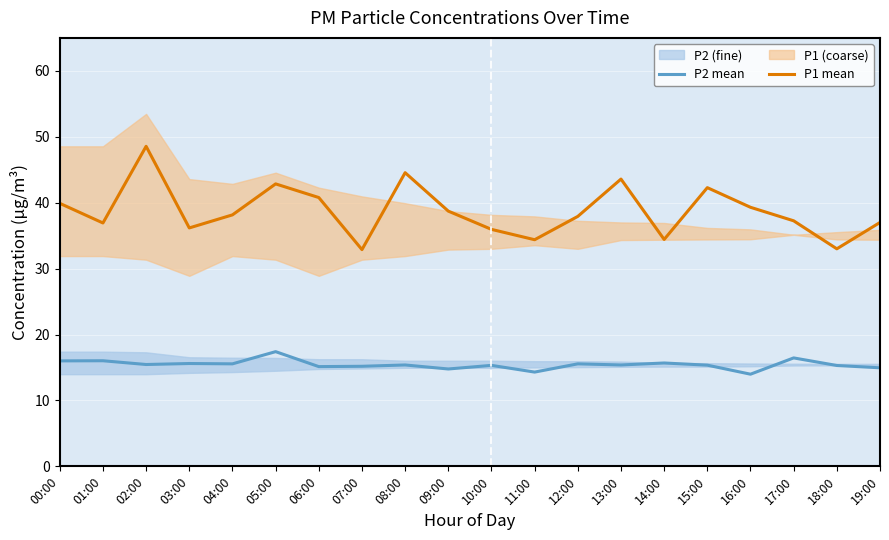

The value of P2 mean at 07:00 is 7.5. True or false?

False